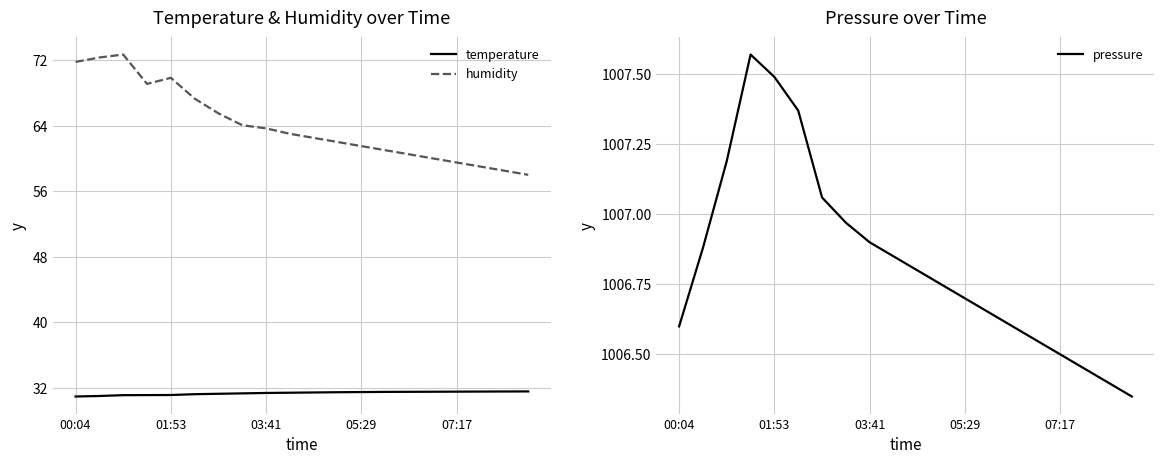

True or false: temperature and humidity intersect in this chart.

False